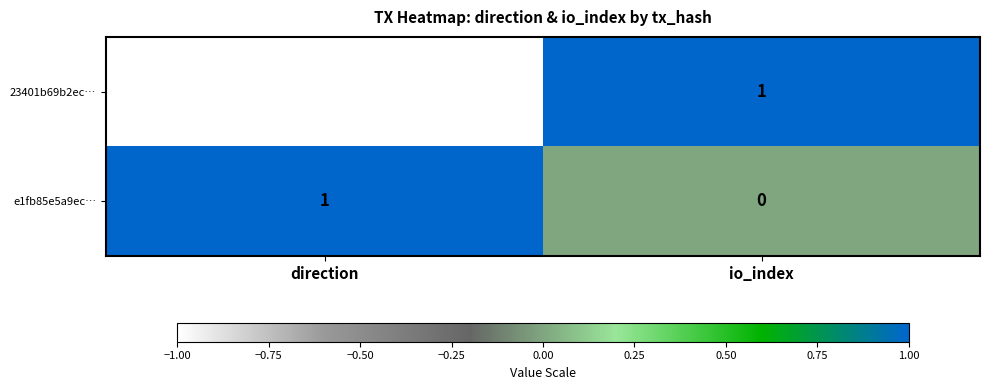

Is it true that 23401b69b2ec… equals 1 at io_index?

True